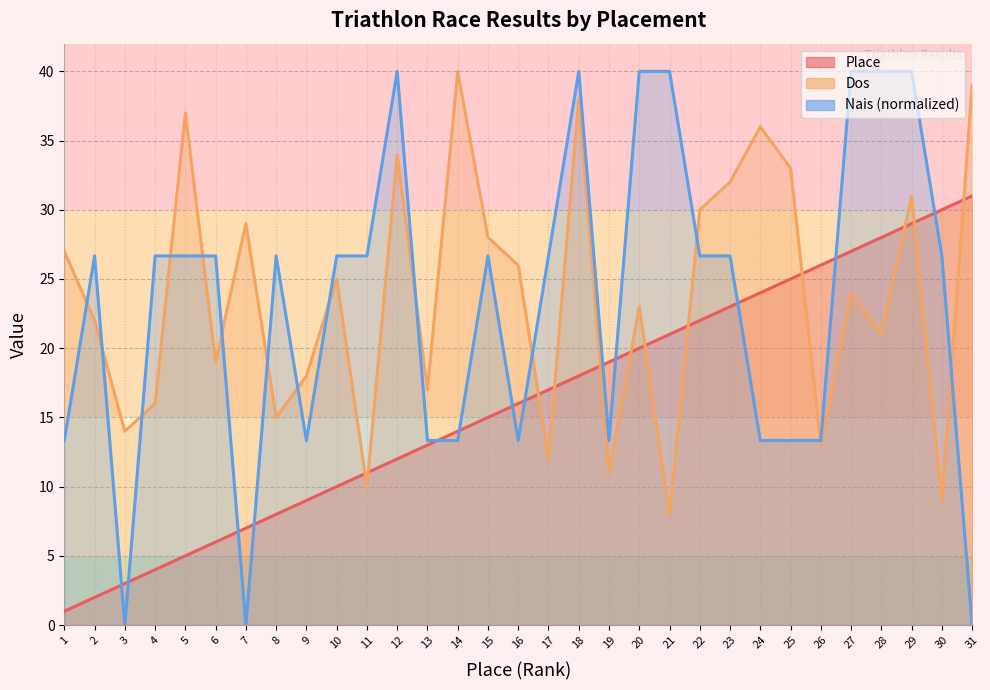

Rank the series by their maximum value, from lowest to highest.

Place, Dos, Nais